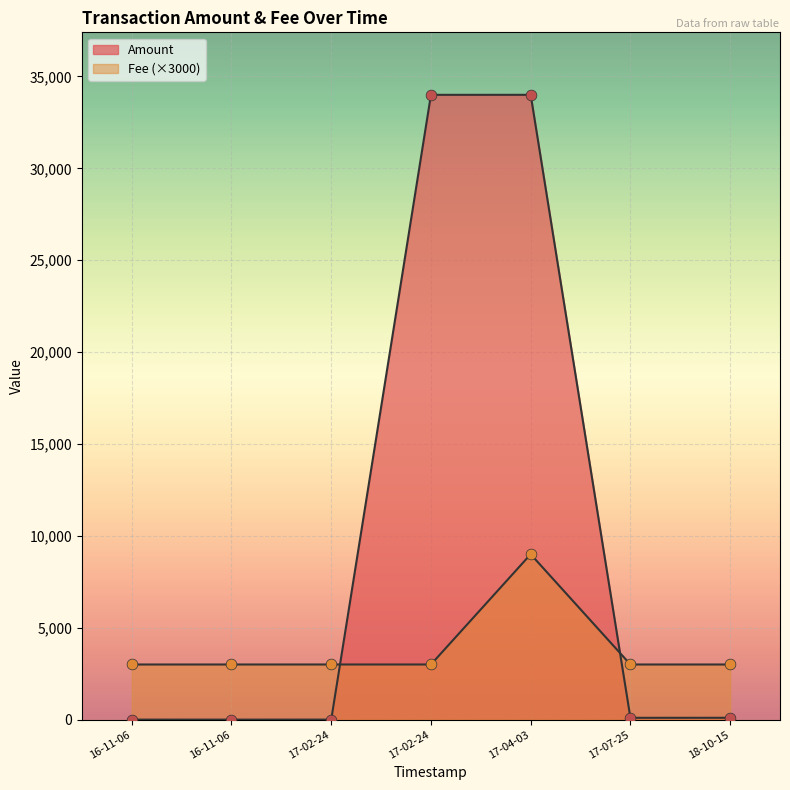

What are all the series names shown in the legend?

Amount, Fee